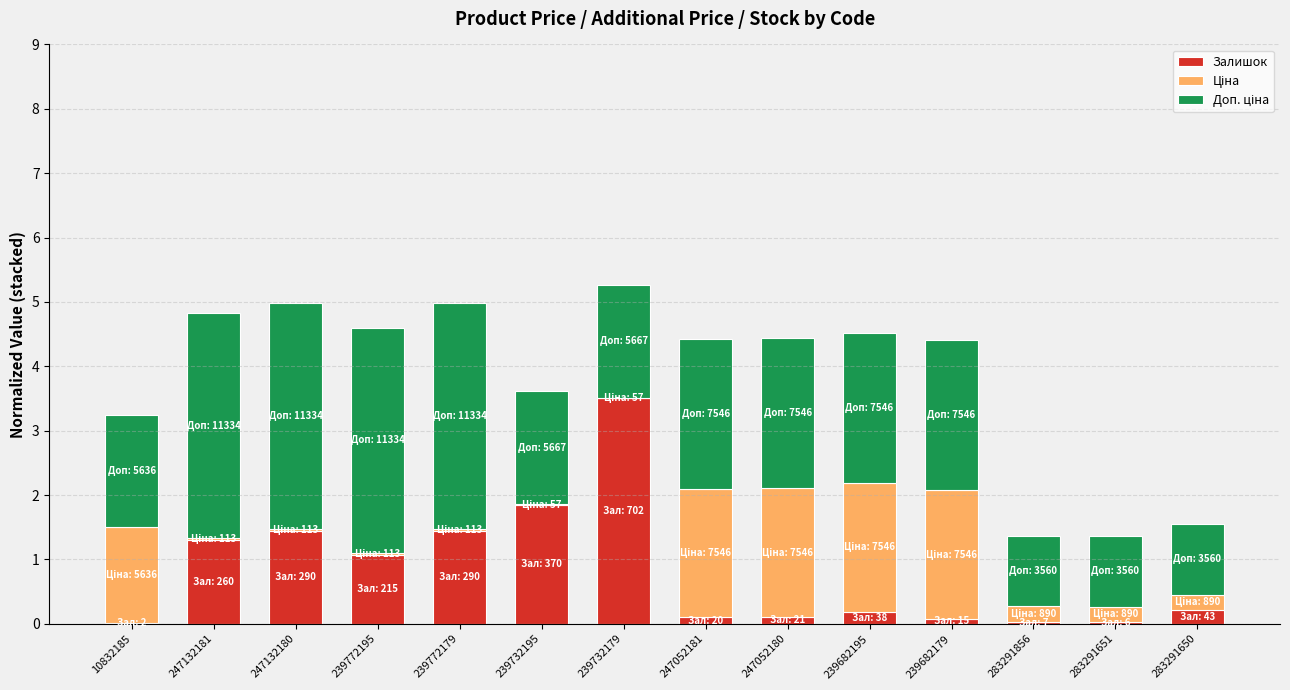

What is the sum of all Залишок values?

11.4